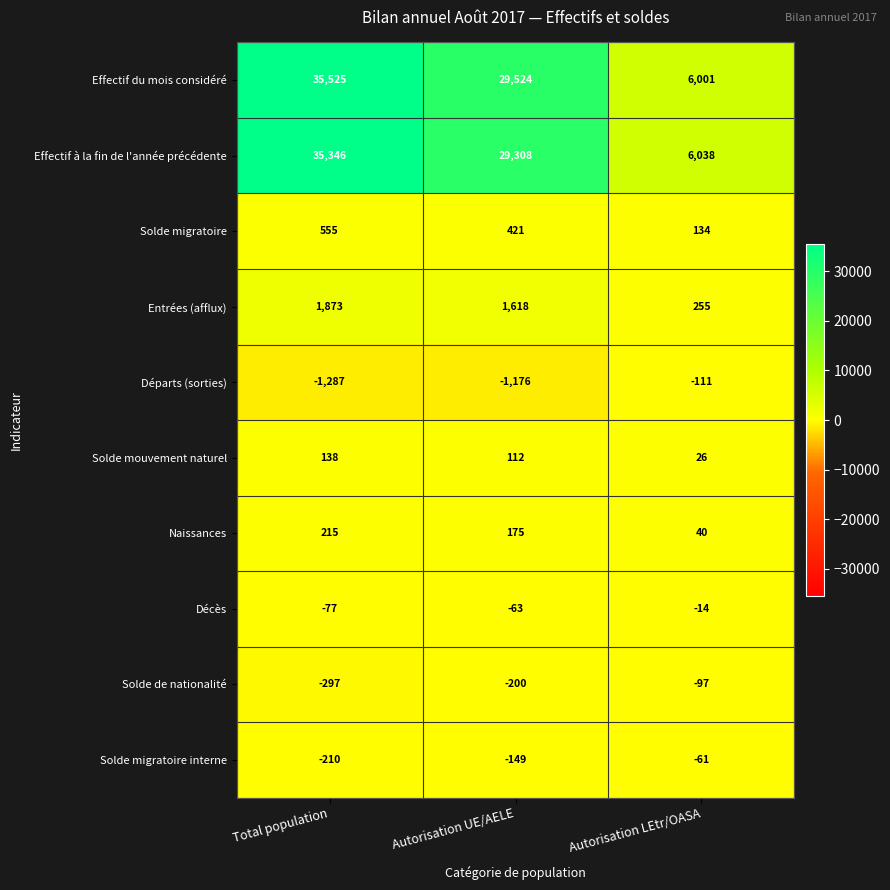

The Solde de nationalité series shows -297 at Total population. True or false?

True